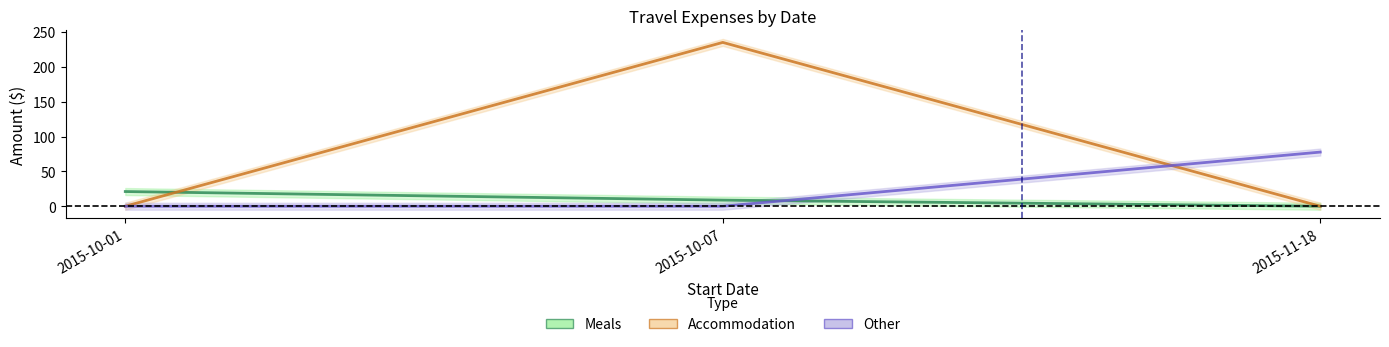

List the labels in order of Subtotal value, largest first.

2015-10-07, 2015-10-01, 2015-11-18